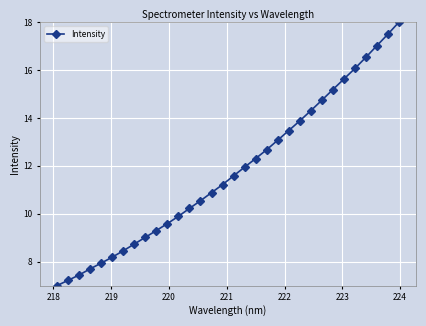

What is the difference between the maximum and minimum values?

11.0